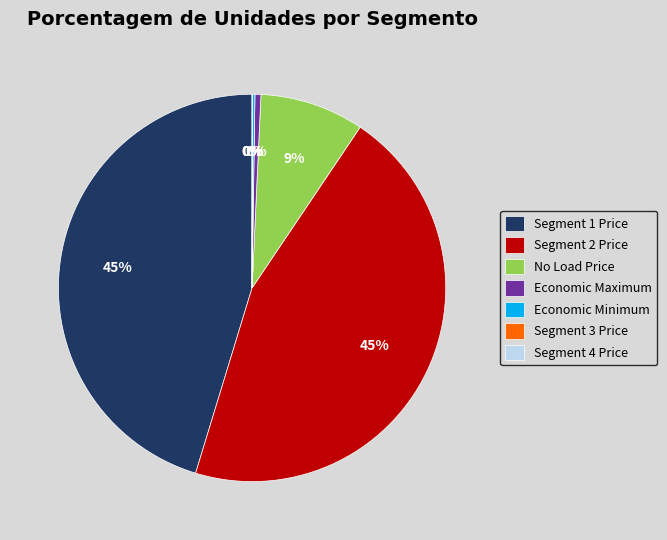

To the nearest percent, what percentage of the pie is Segment 1 Price?

45%